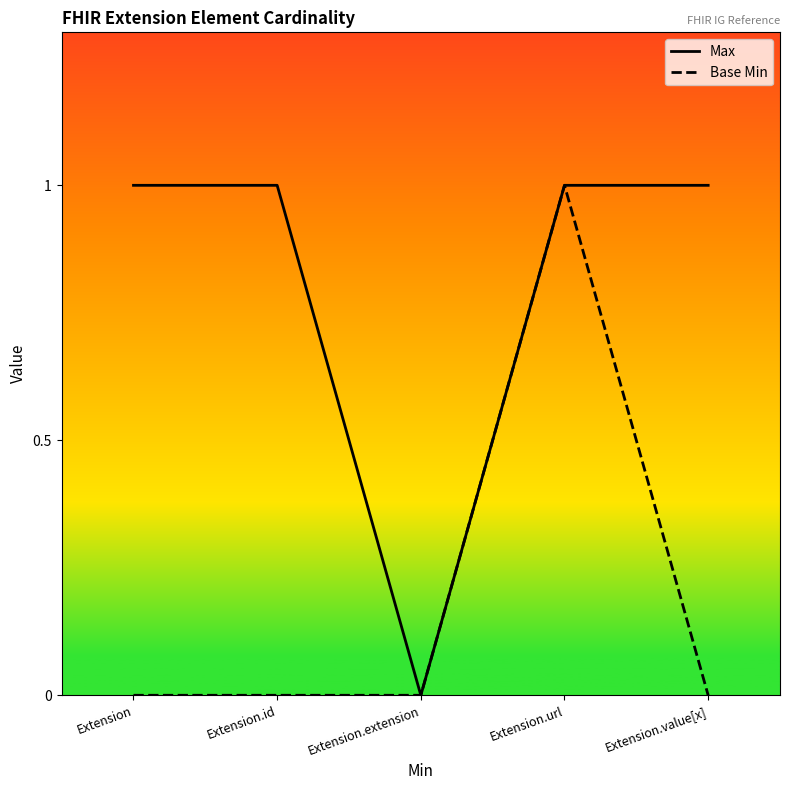

Is the value of Base Min at Extension.id greater than the value of Max at Extension.id?

No